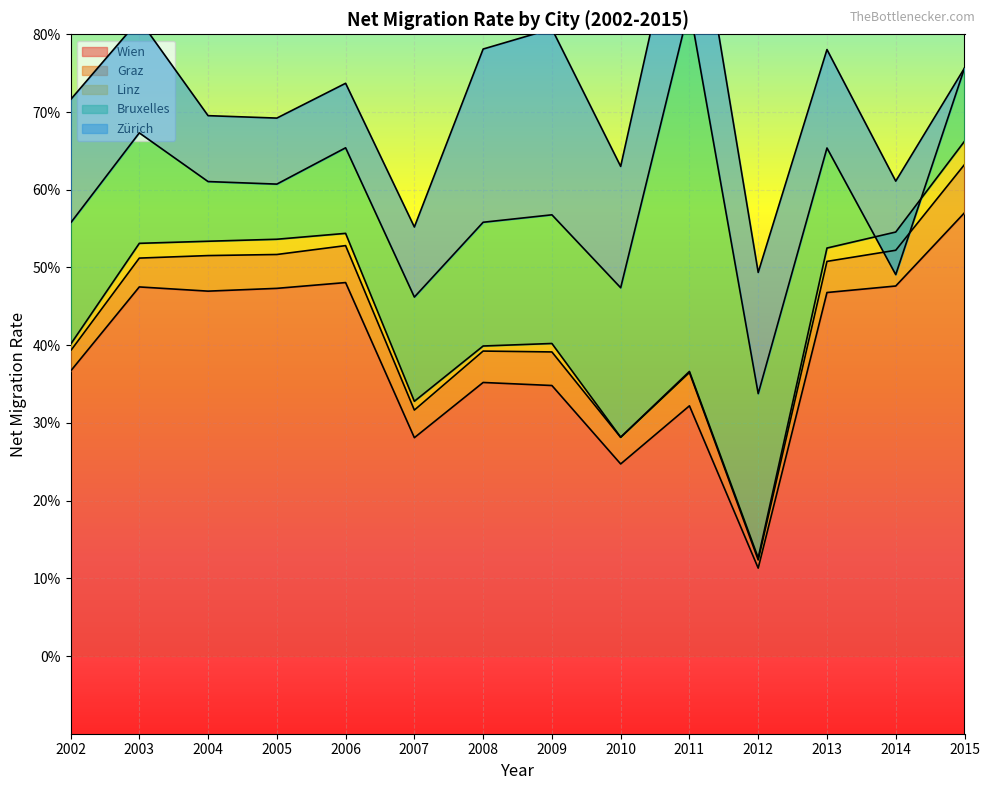

The Graz series shows 7.2 at 2011. True or false?

False